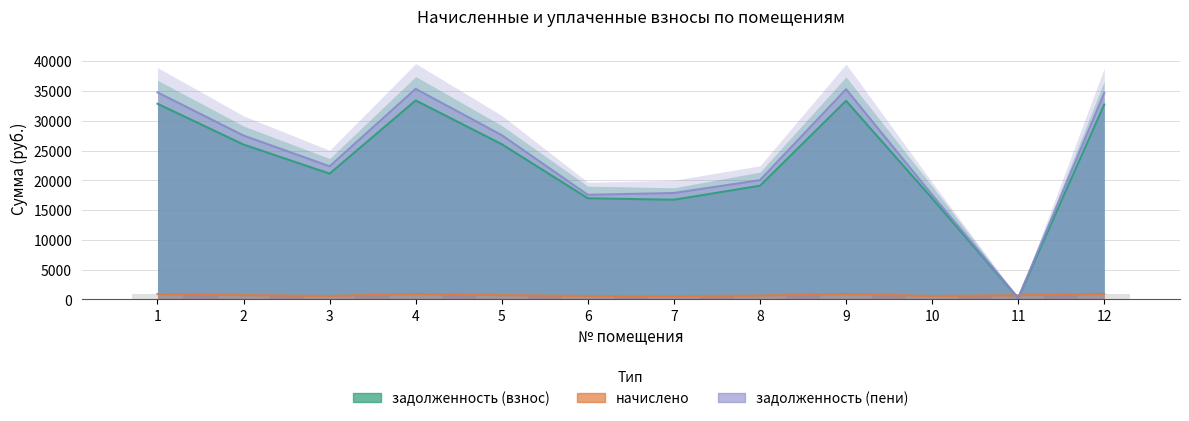

Reading left to right, list all the values displayed in this chart.

задолженность (взнос): 1=32871.6	2=26012.9	3=21131.8	4=33427.4	5=26074.9	6=16994.6	7=16744.0	8=19094.2	9=33365.4	10=16994.6	11=235.6	12=32742.0
начислено: 1=906.5	2=717.4	3=582.8	4=921.9	5=719.1	6=579.4	7=536.8	8=650.9	9=920.2	10=579.4	11=706.8	12=933.8
задолженность (пени): 1=34783.1	2=27525.6	3=22360.7	4=35371.3	5=27591.2	6=17573.9	7=17875.9	8=20039.5	9=35305.7	10=17573.9	11=235.6	12=34671.0